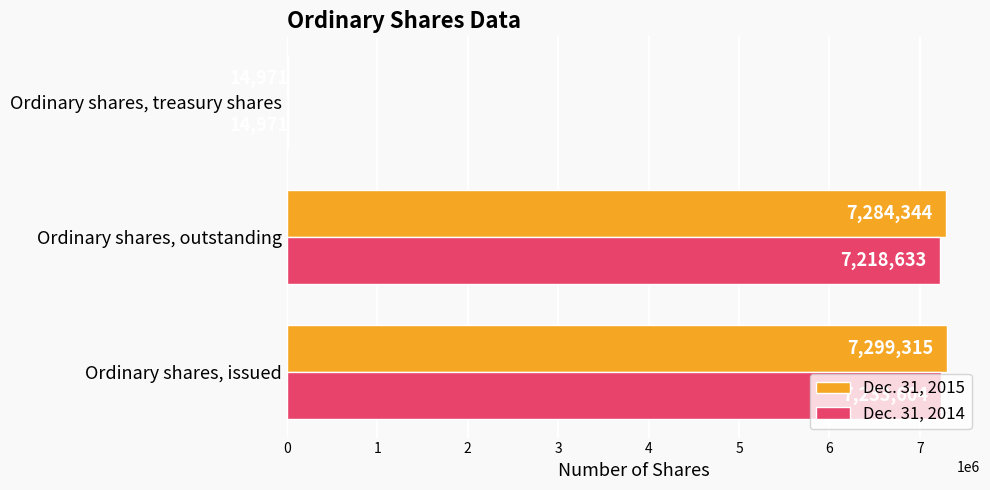

Where is Dec. 31, 2015 nearest to the value 3657143?

Ordinary shares, outstanding